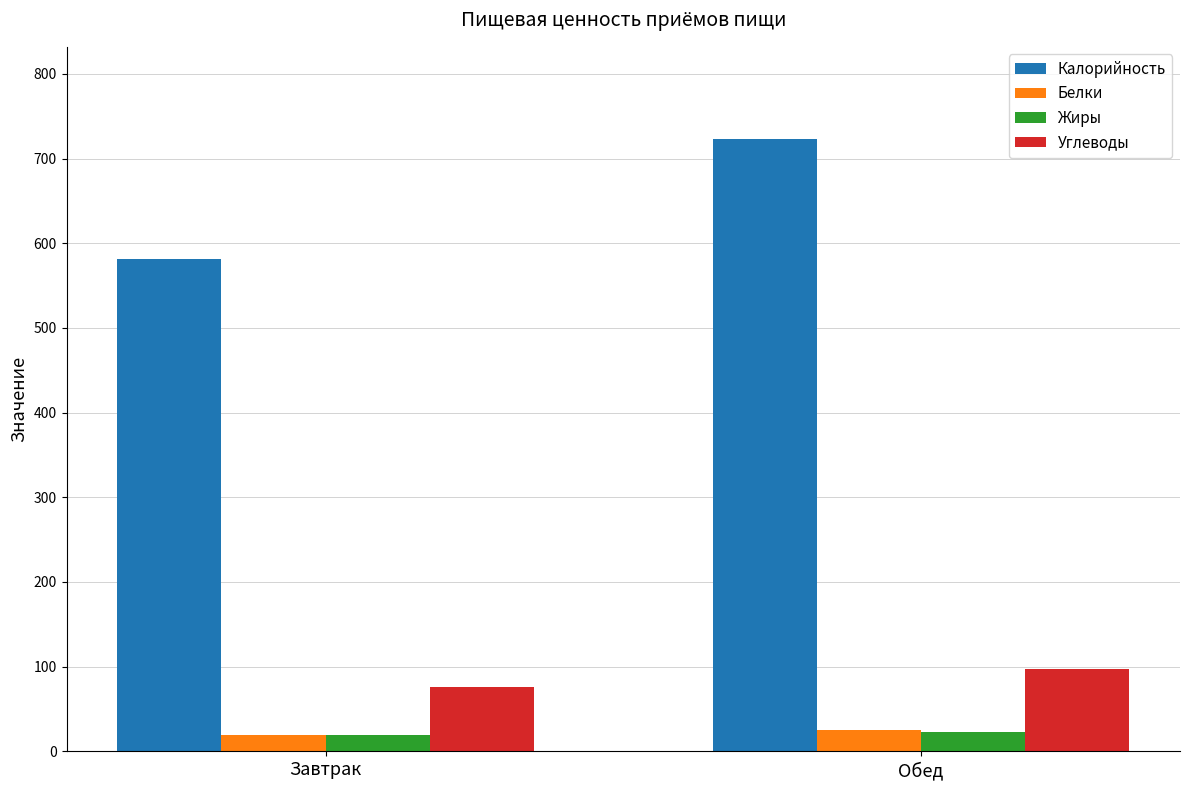

What is the average value of the Углеводы series?

86.5